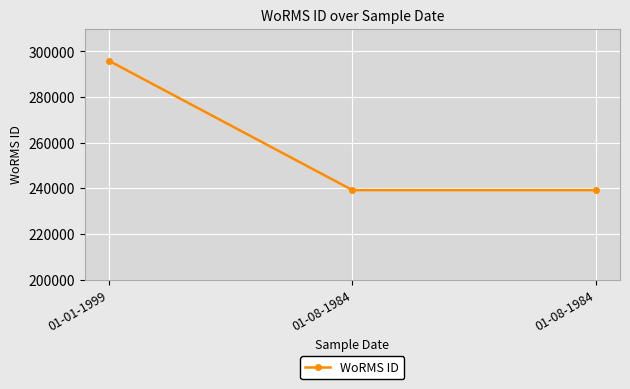

Reading right to left, list all the values displayed in this chart.

01-08-1984=239201	01-08-1984=239201	01-01-1999=295864